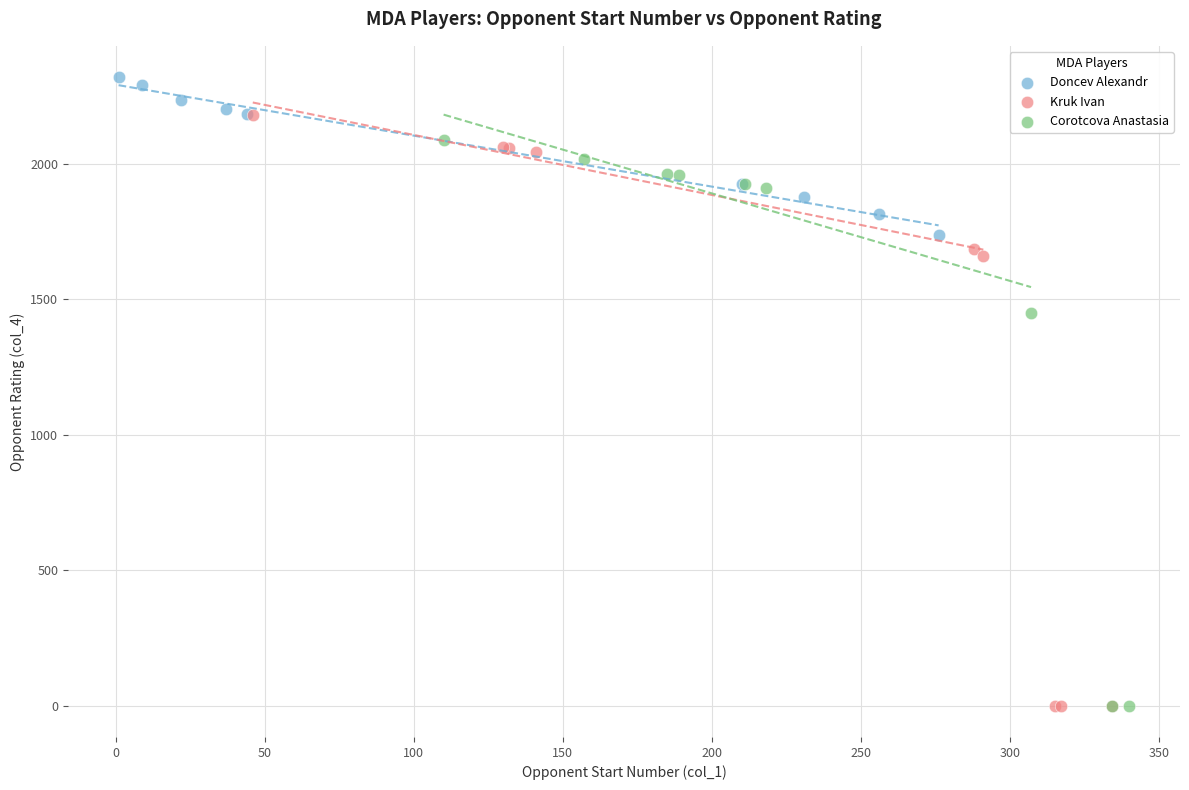

Which series reaches the maximum Y coordinate?

Doncev Alexandr